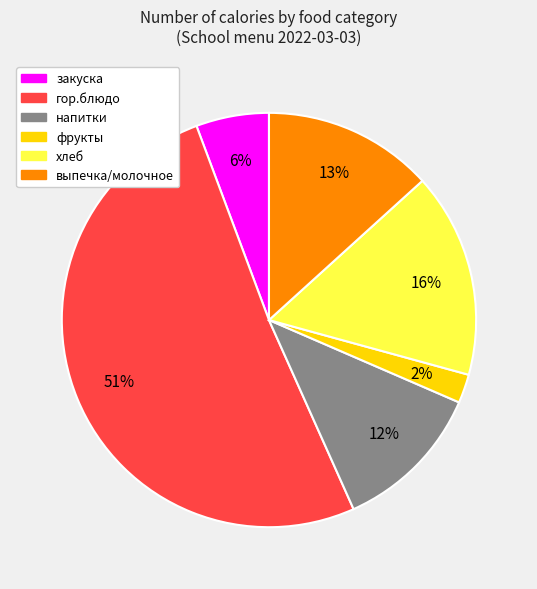

To the nearest percent, what is the average slice percentage?

17%